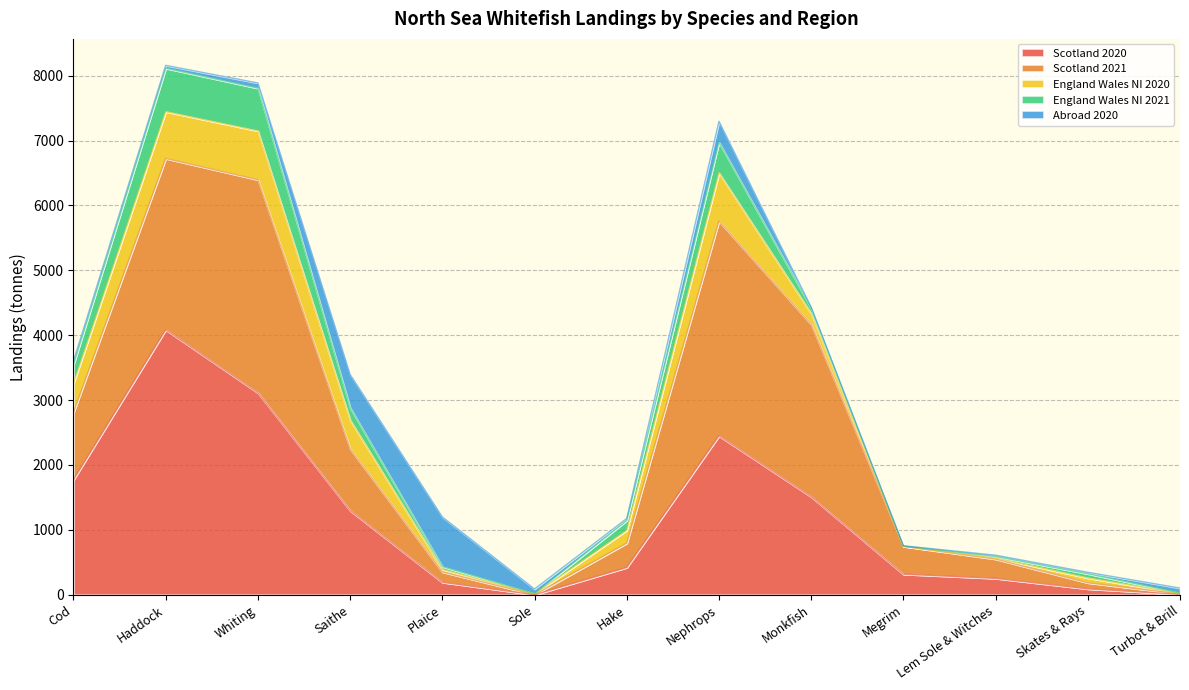

Where do England Wales NI 2020 and Scotland 2020 first cross each other?

Plaice and Sole